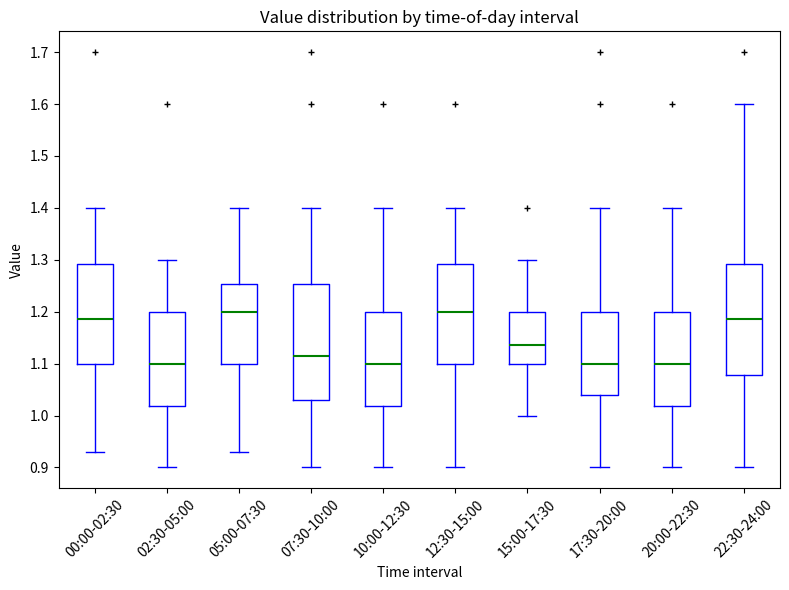

Reading left to right, read every box against the y-axis: the position of its median line, the range the box covers, and the ends of its whiskers. The values are not printed on the chart, so give them approximately, as read against the axis.

00:00-02:30: median 1.19, box 1.10 to 1.29, whiskers 0.93 to 1.40
02:30-05:00: median 1.10, box 1.02 to 1.20, whiskers 0.90 to 1.30
05:00-07:30: median 1.20, box 1.10 to 1.25, whiskers 0.93 to 1.40
07:30-10:00: median 1.12, box 1.03 to 1.25, whiskers 0.90 to 1.40
10:00-12:30: median 1.10, box 1.02 to 1.20, whiskers 0.90 to 1.40
12:30-15:00: median 1.20, box 1.10 to 1.29, whiskers 0.90 to 1.40
15:00-17:30: median 1.14, box 1.10 to 1.20, whiskers 1.00 to 1.30
17:30-20:00: median 1.10, box 1.04 to 1.20, whiskers 0.90 to 1.40
20:00-22:30: median 1.10, box 1.02 to 1.20, whiskers 0.90 to 1.40
22:30-24:00: median 1.19, box 1.08 to 1.29, whiskers 0.90 to 1.60